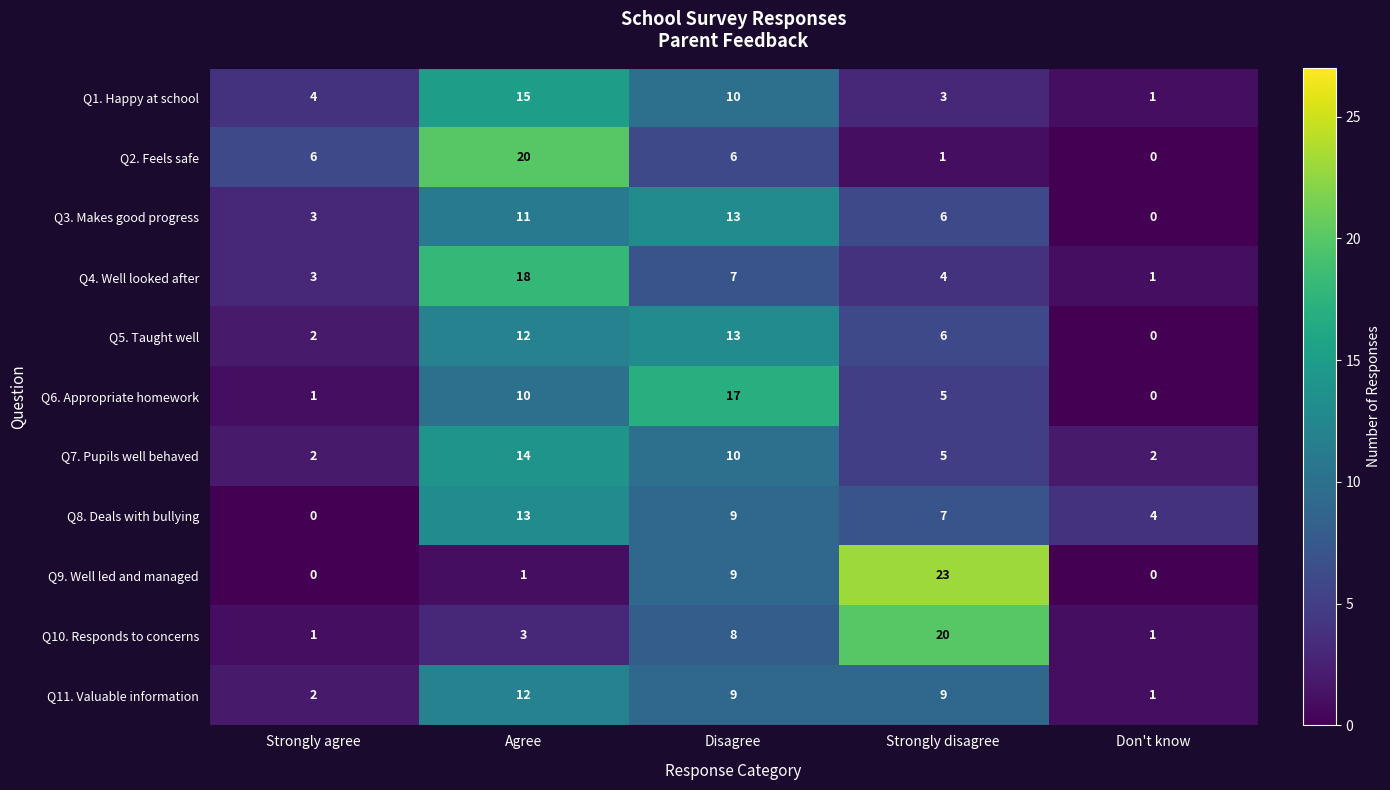

Where does the Q11. Valuable information series first go above 9?

Agree